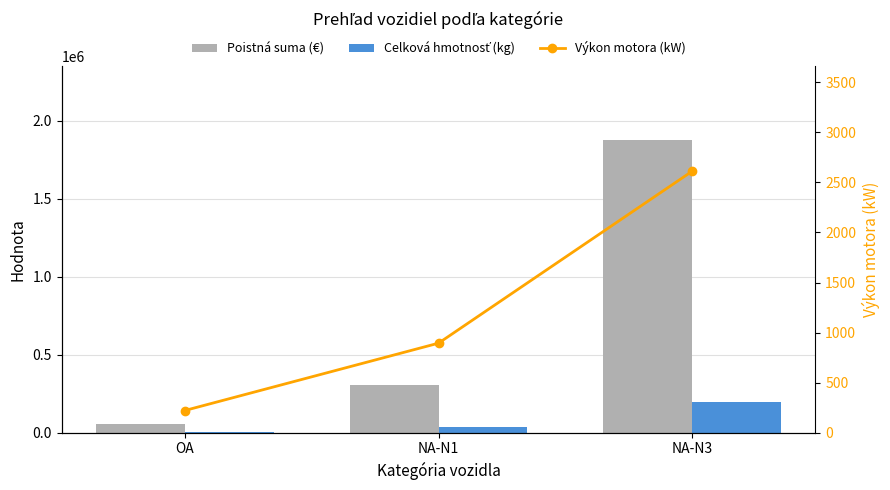

Does the chart contain stacked bars?

No